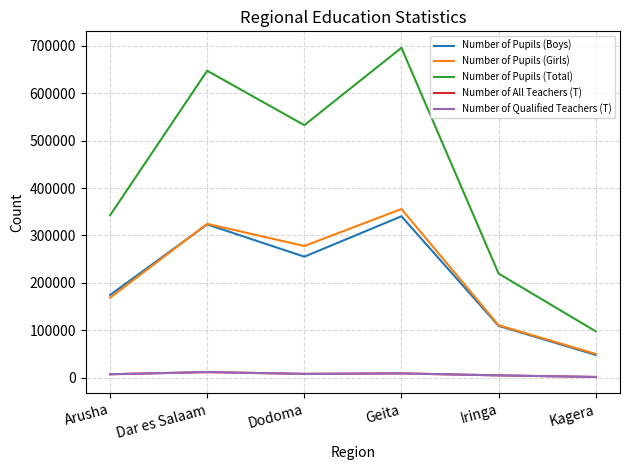

How many categories are shown in the chart?

6